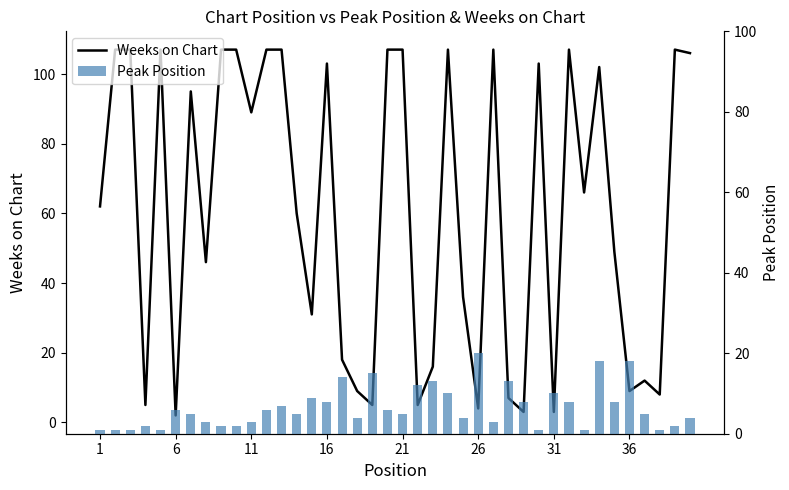

Does the chart contain stacked bars?

No